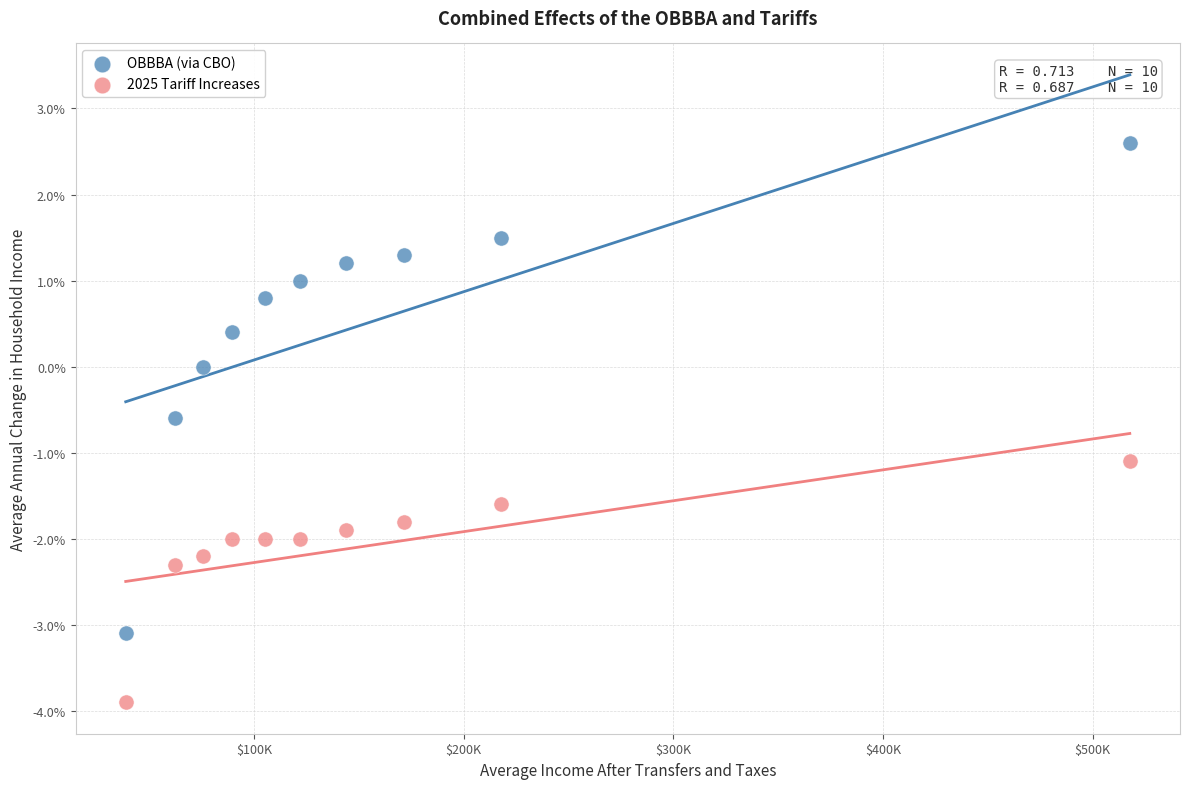

What are all the series names shown in the legend?

OBBBA (via CBO), 2025 Tariff Increases